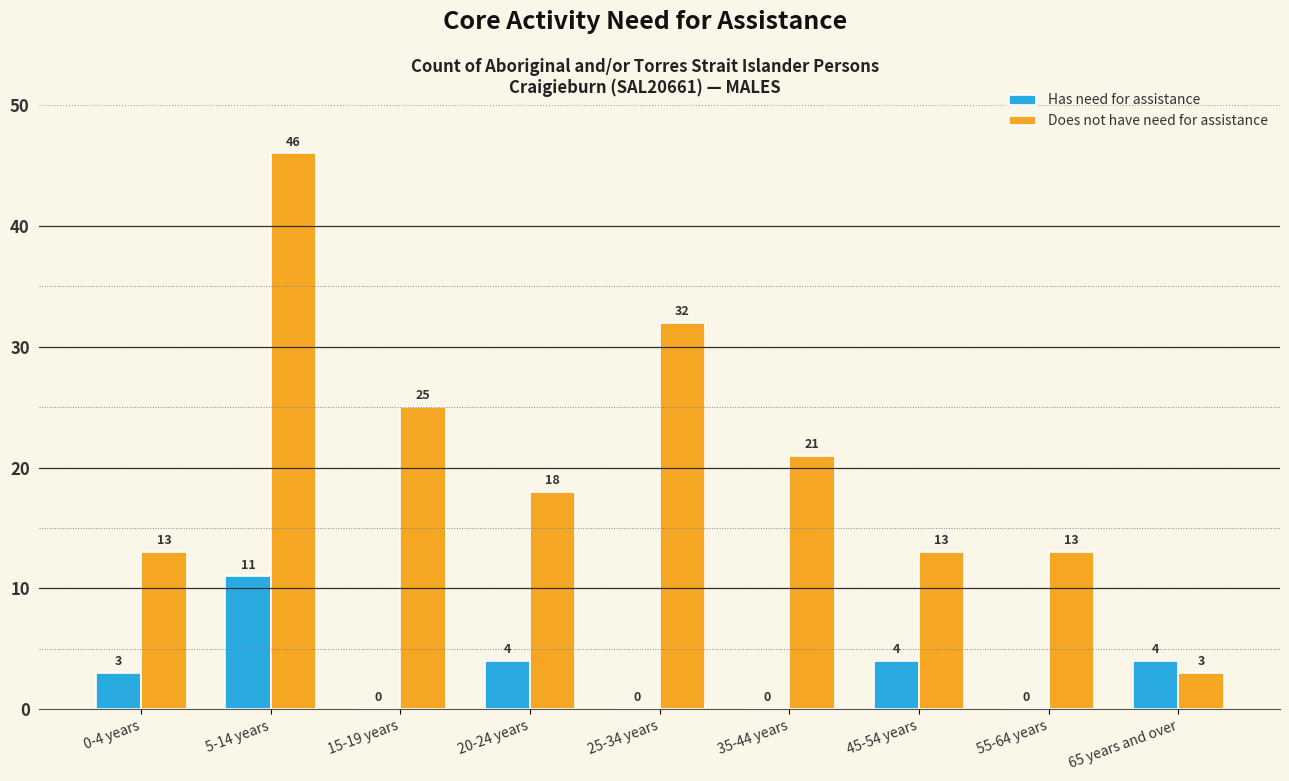

At which label is Does not have need for assistance closest to 24?

15-19 years